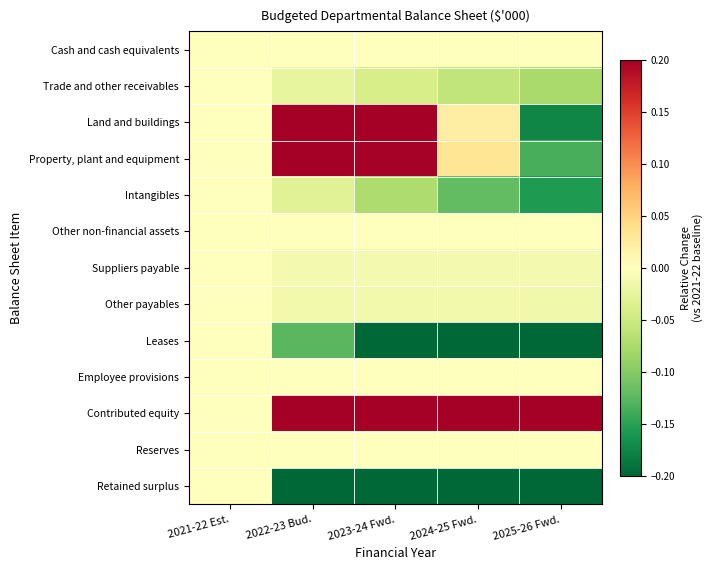

Rank the series at 2024-25 Fwd. from lowest to highest value.

Leases, Retained surplus, Intangibles, Trade and other receivables, Other payables, Suppliers payable, Cash and cash equivalents, Other non-financial assets, Employee provisions, Reserves, Land and buildings, Property, plant and equipment, Contributed equity